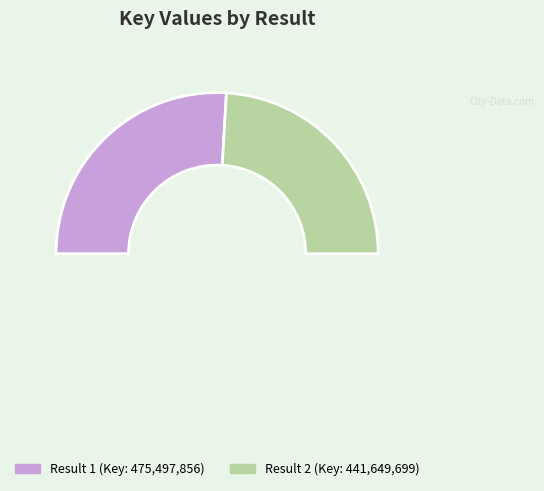

How many segments does this pie chart have?

3